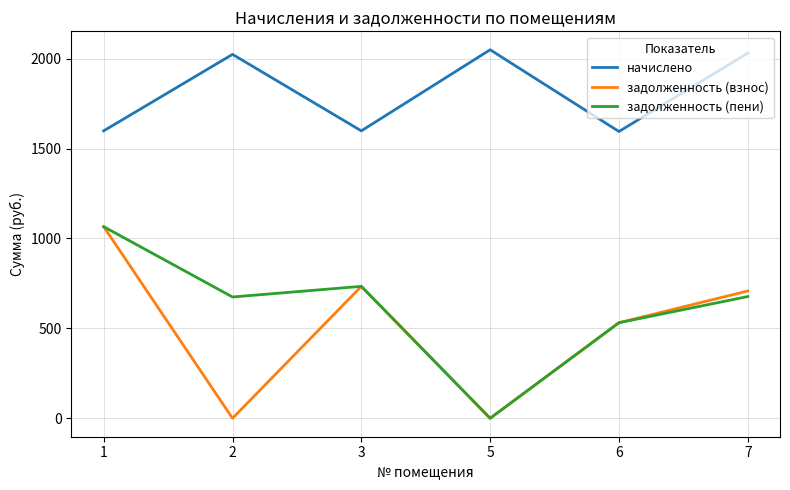

True or false: начислено and задолженность (пени) cross at least once.

False